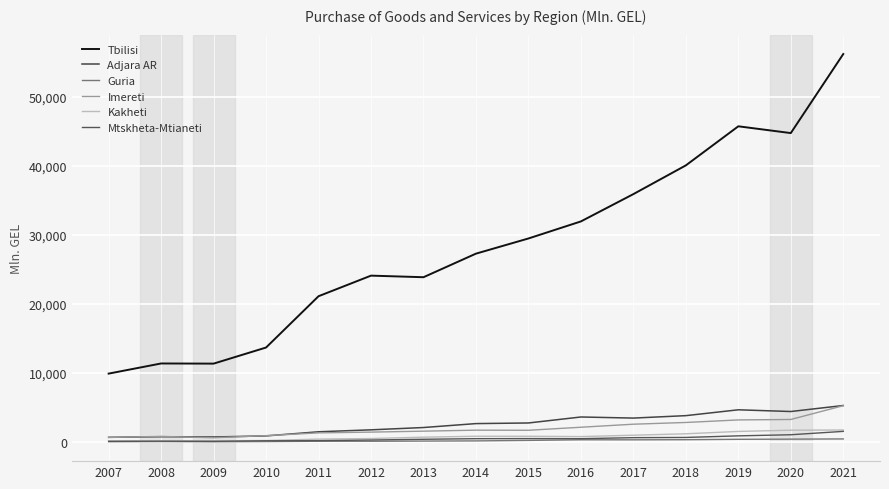

How many interior local valleys does the Kakheti series have?

2